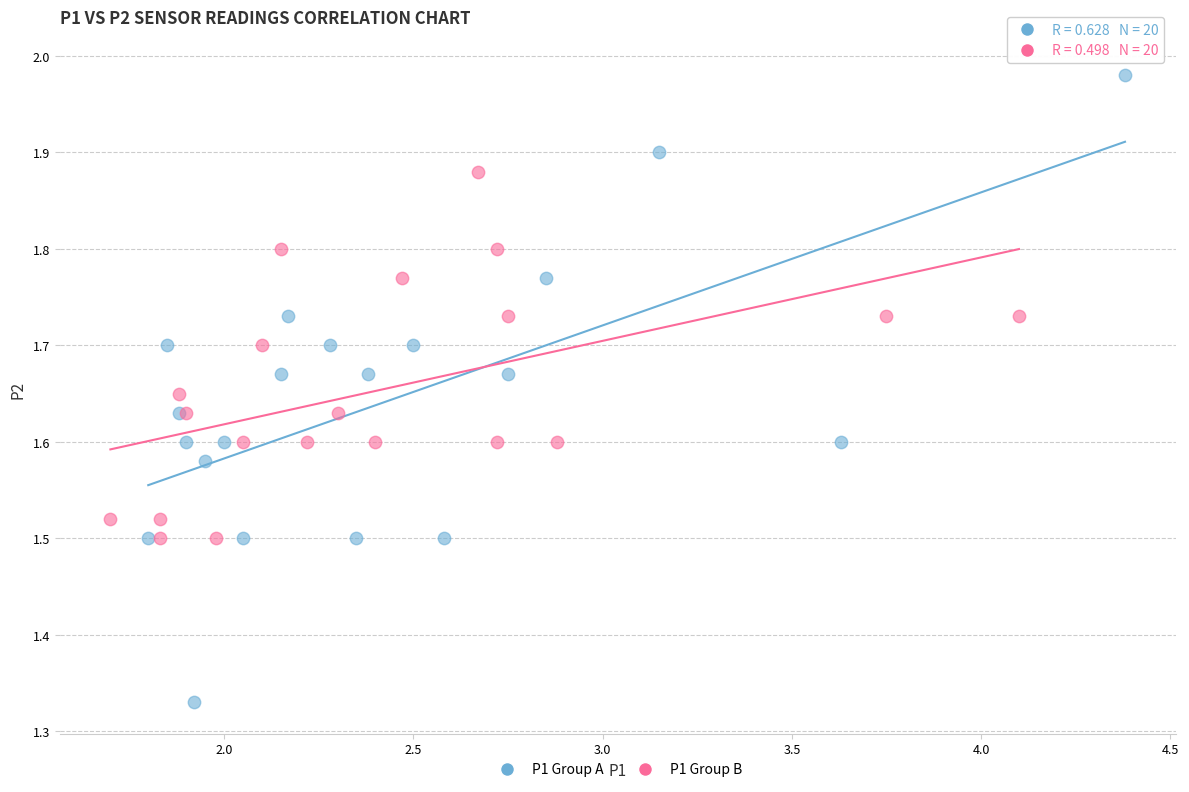

Which series reaches the maximum Y coordinate?

P1 Group A